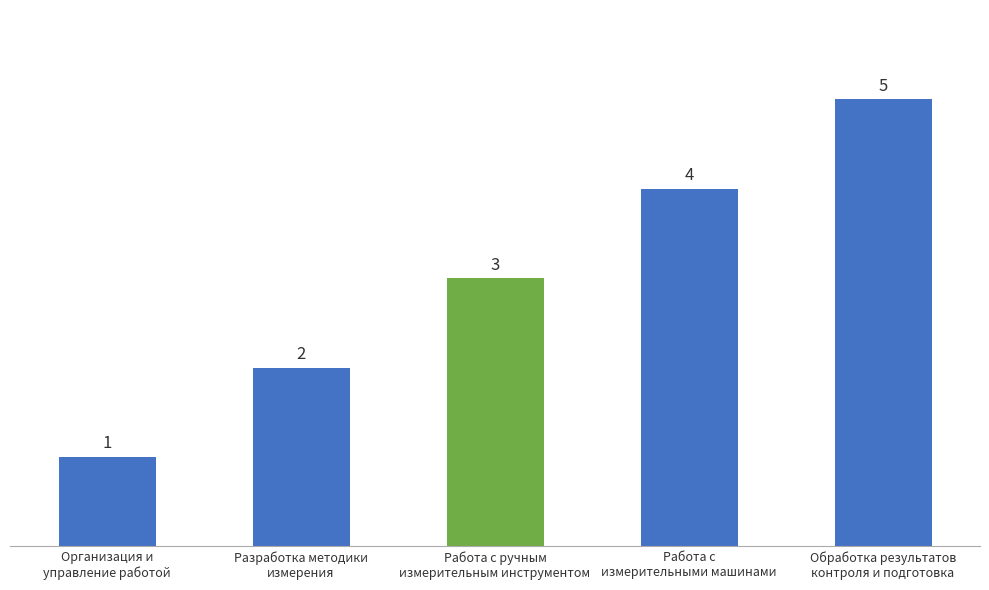

Does the chart contain any negative values?

No